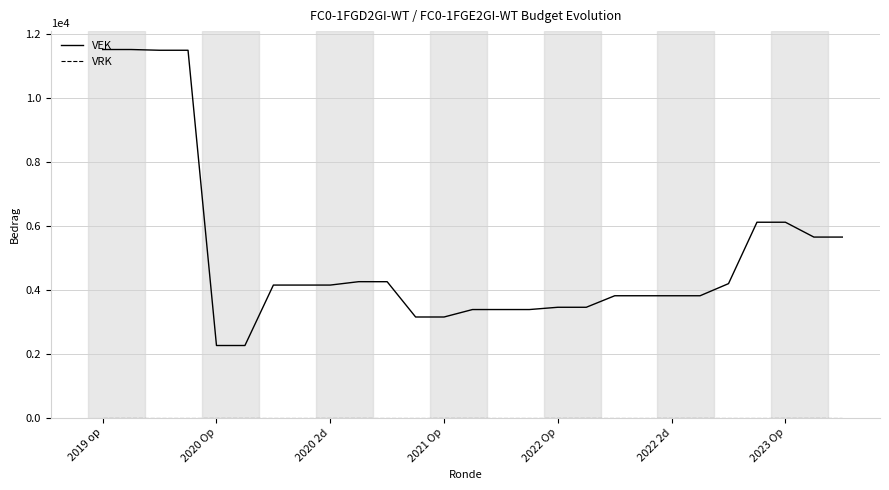

Which series has the largest range (max minus min)?

VEK